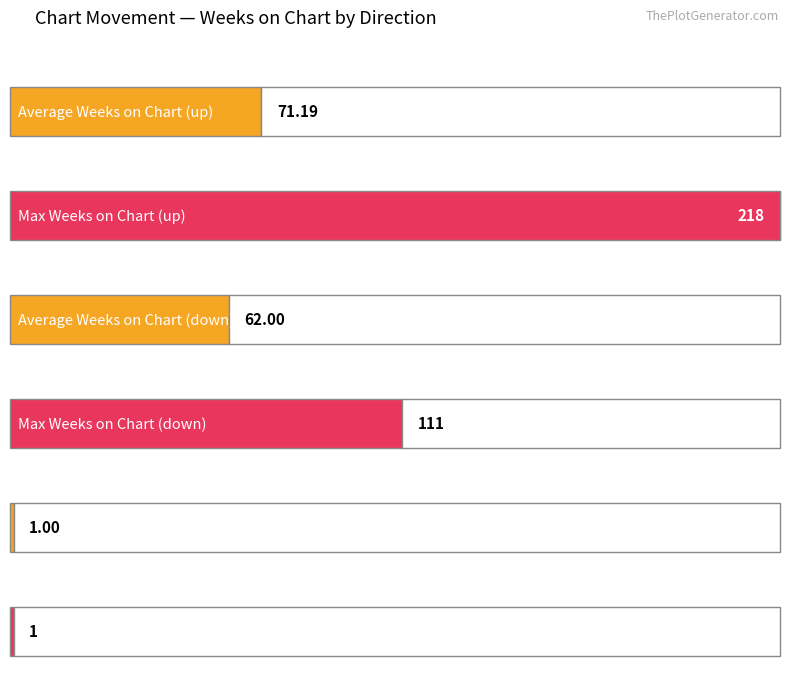

Is it true that Average Weeks on Chart equals 69.9 at down?

False